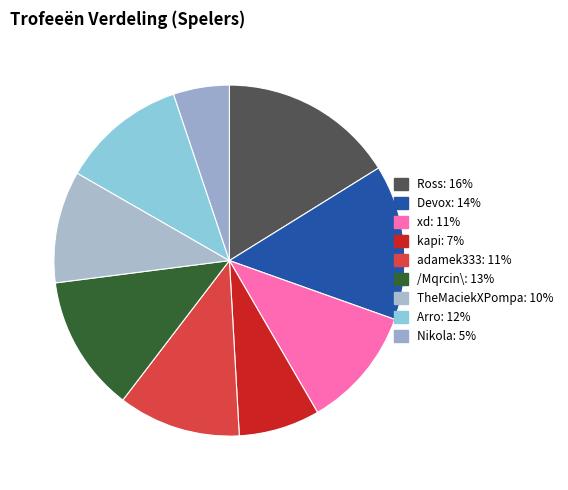

To the nearest percent, what percentage of the pie is Arro?

12%